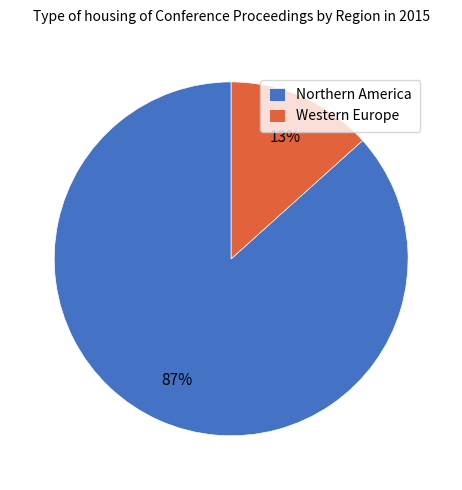

How many slices are in this pie chart?

2